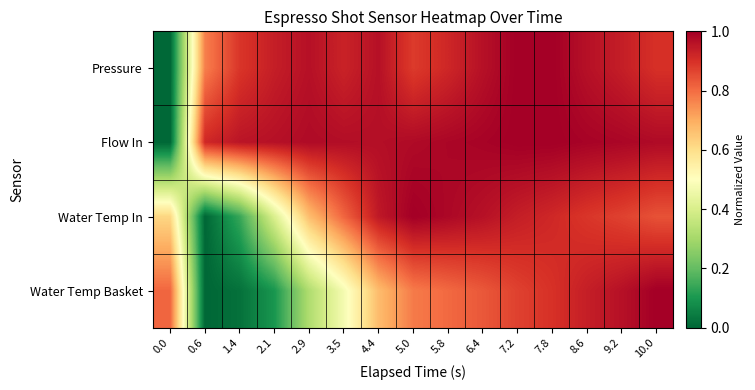

Which category has the highest value across all series?

7.2